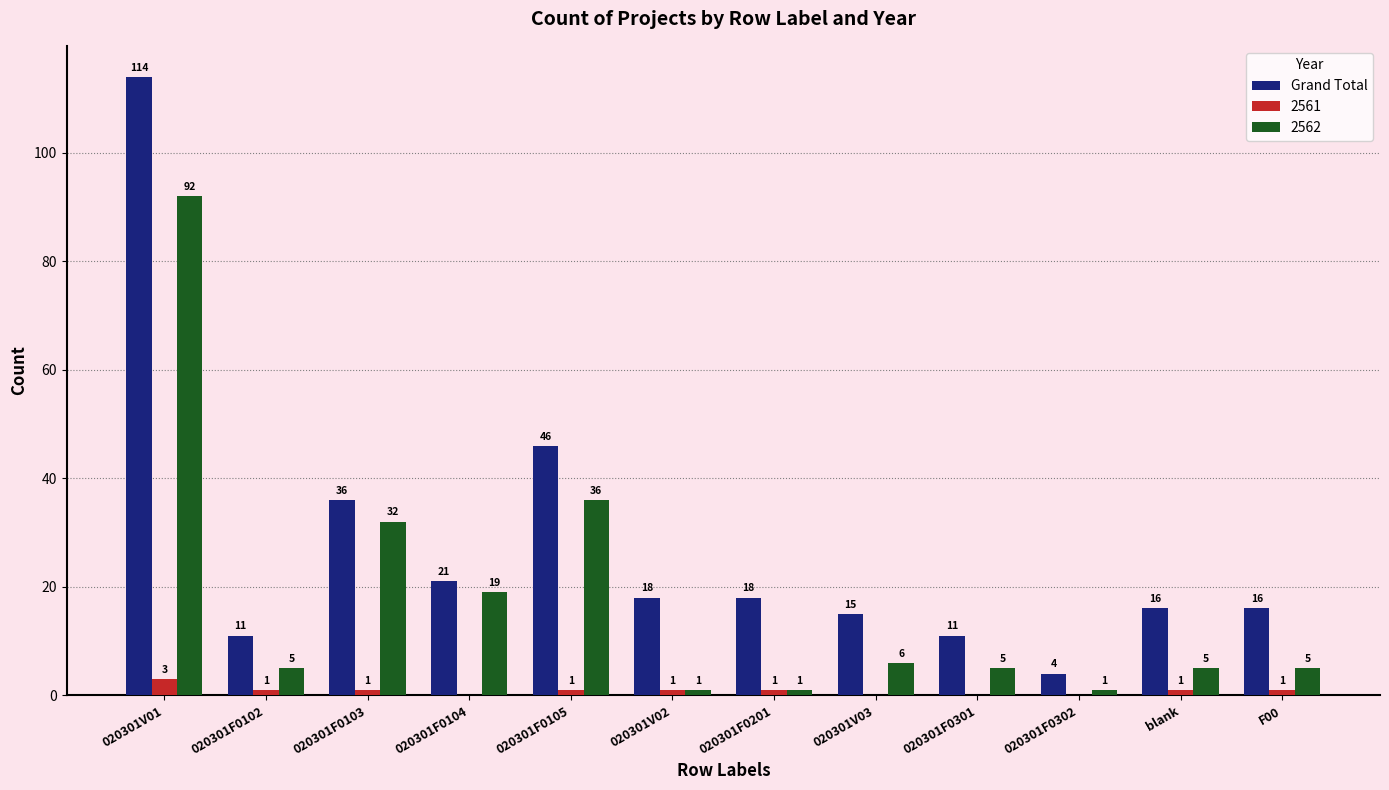

What is the sum of all Grand Total values?

326